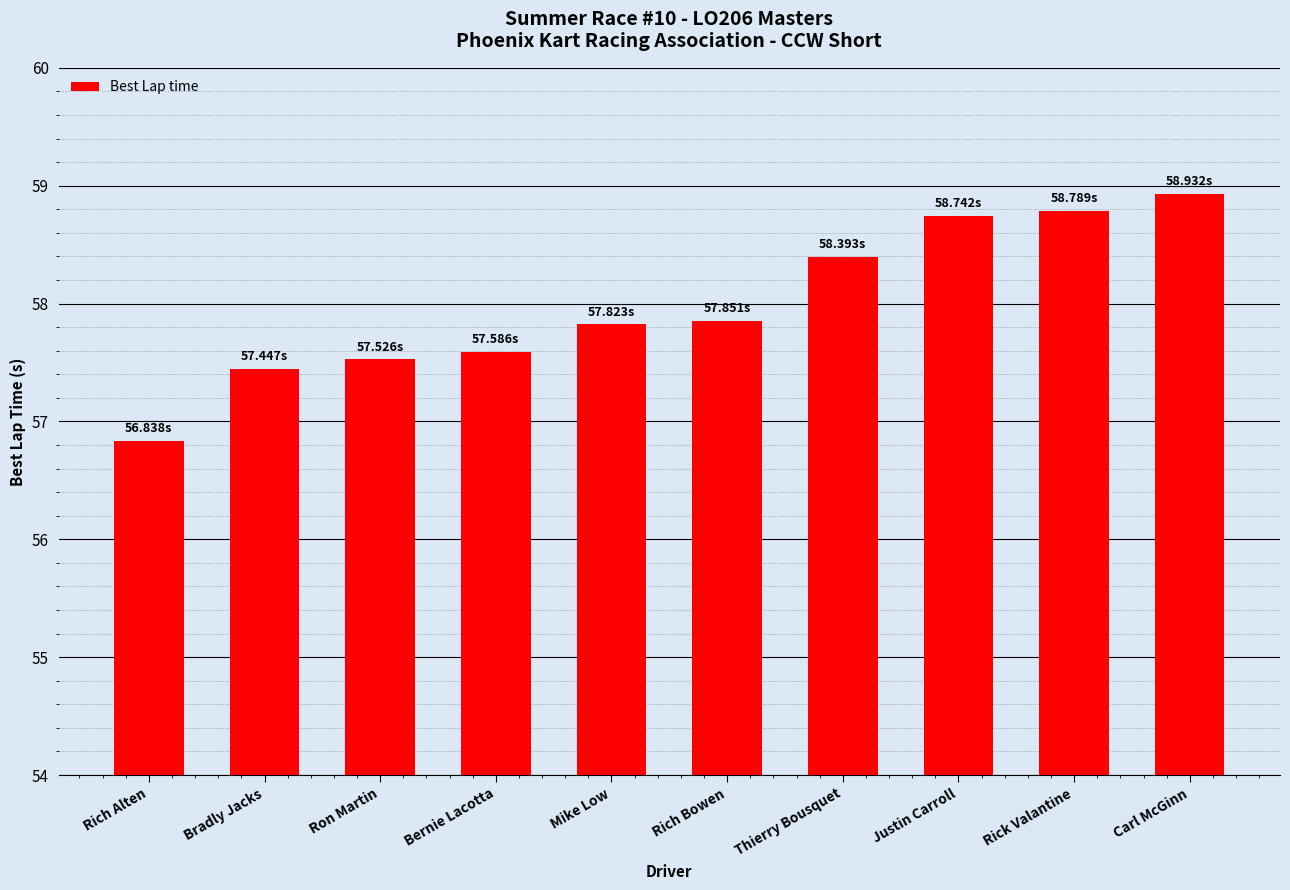

Is it true that the value at Bradly Jacks is 35.3?

False